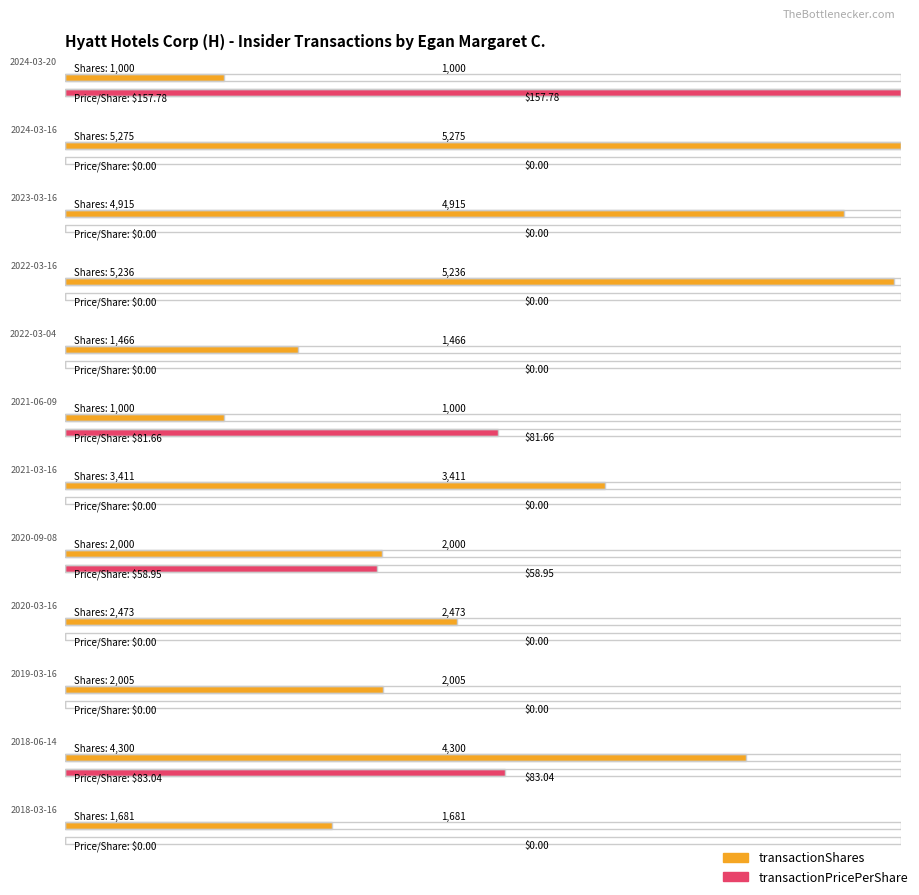

What is the maximum value shown in the chart?

5275.0